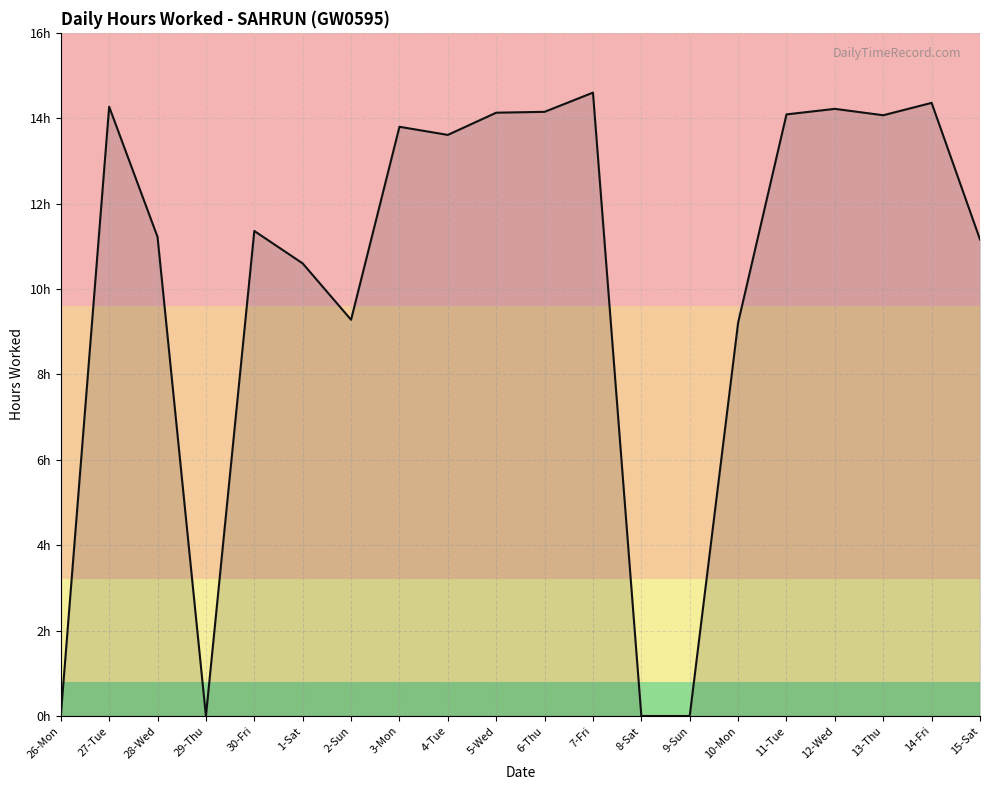

Where is the first local maximum?

27-Tue